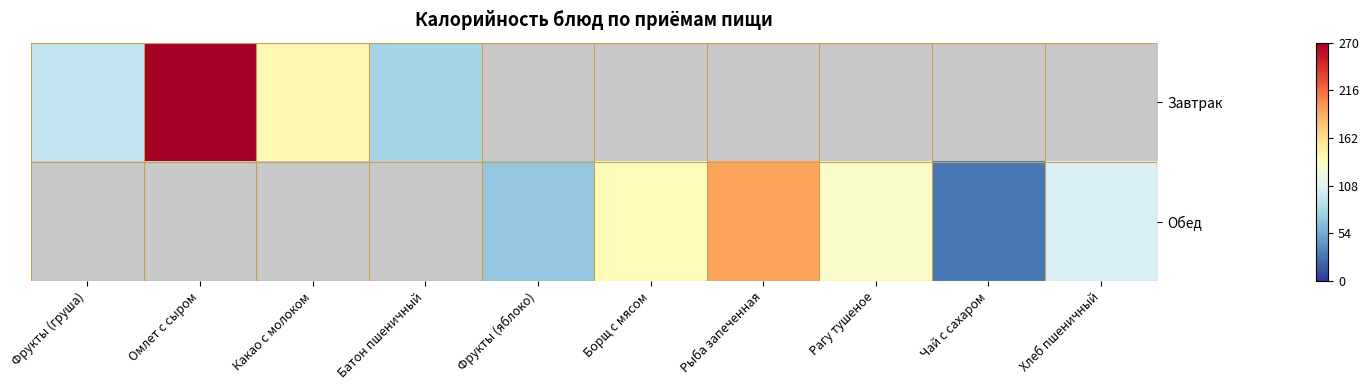

How many positive values does the Завтрак series have?

4